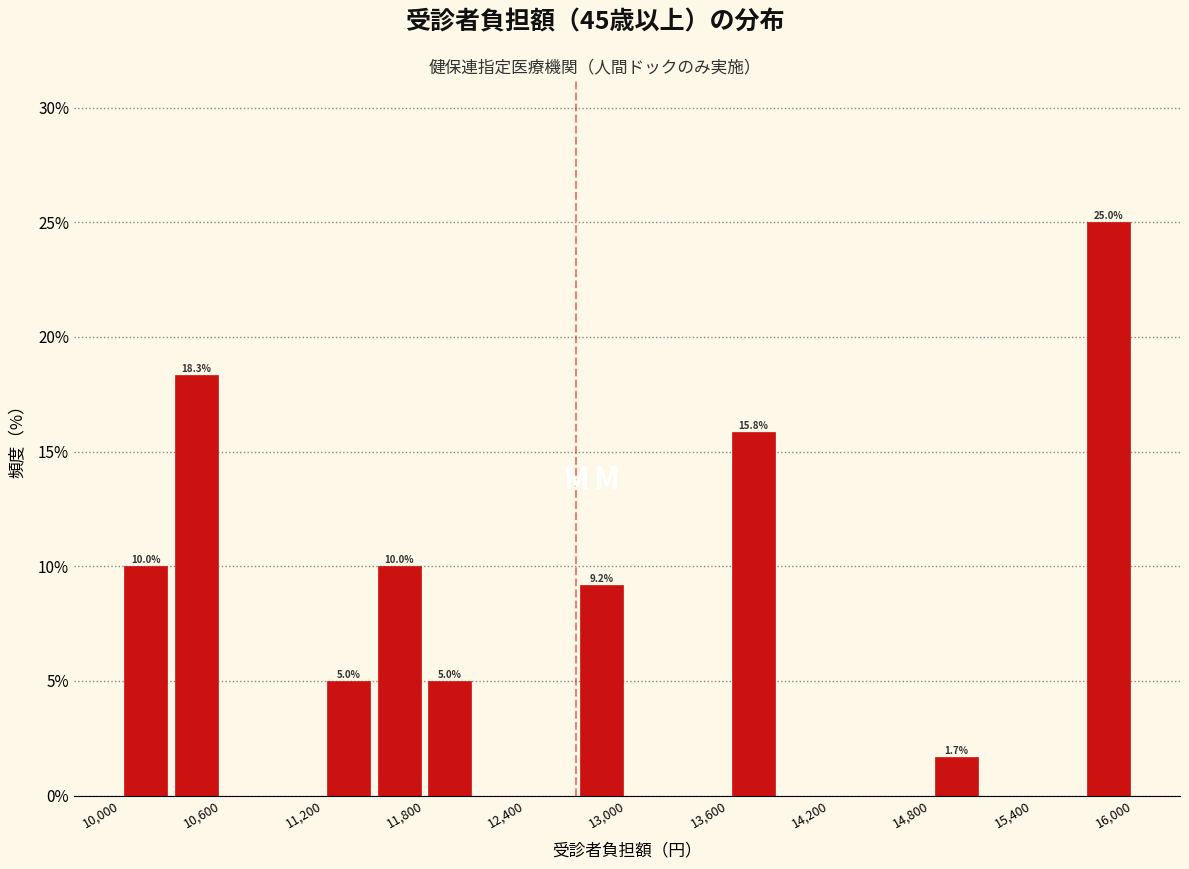

Read against the x-axis, roughly where is the centre of the tallest bar?

15900